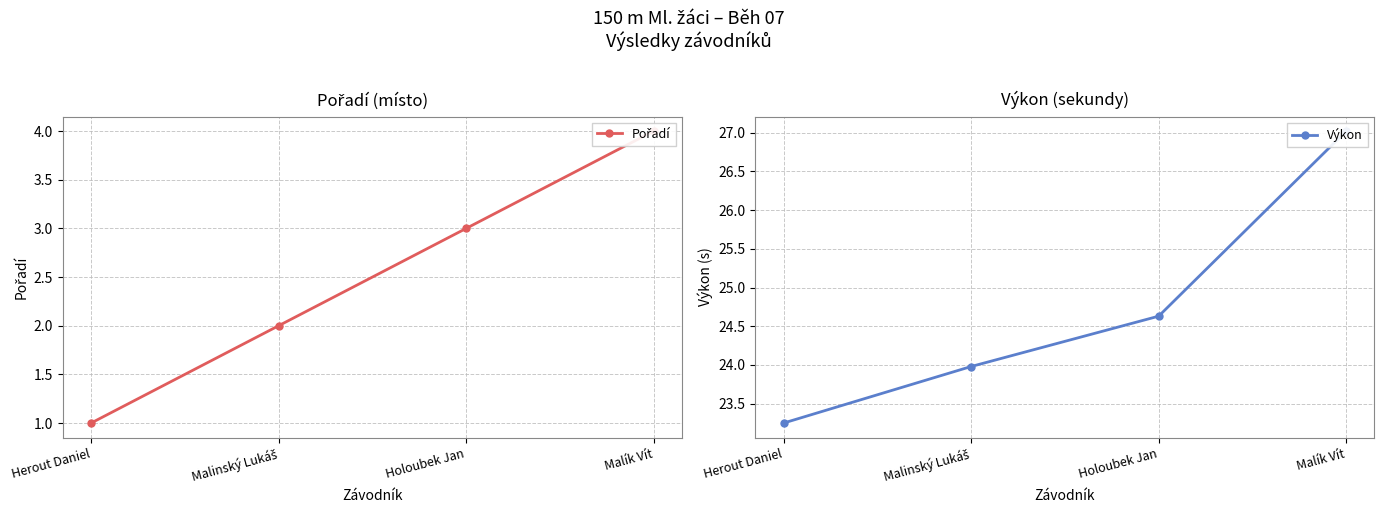

Reading left to right, extract all data points from this chart.

Pořadí: 1.0	2.0	3.0	4.0
Výkon: 23.2	24.0	24.6	27.0